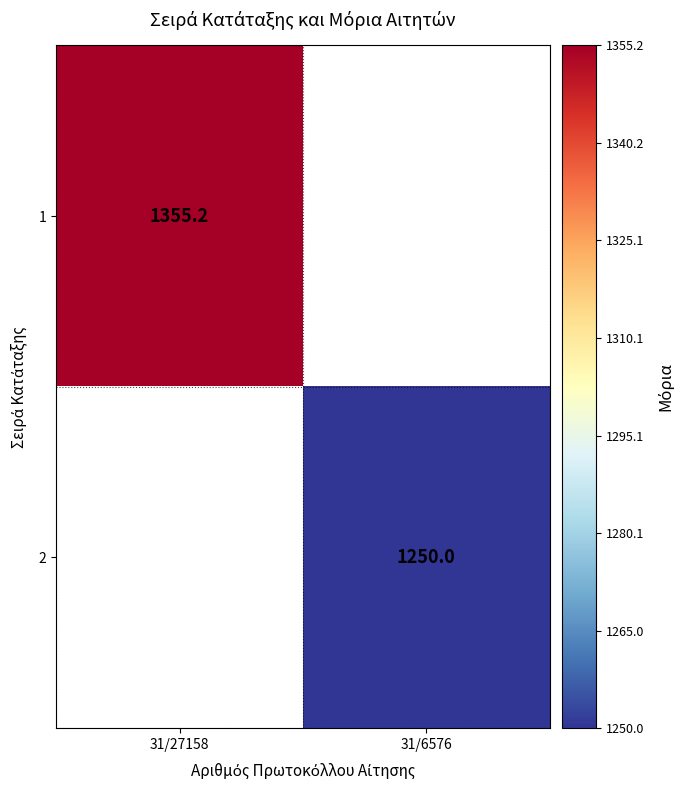

How many data points does each series have?

2